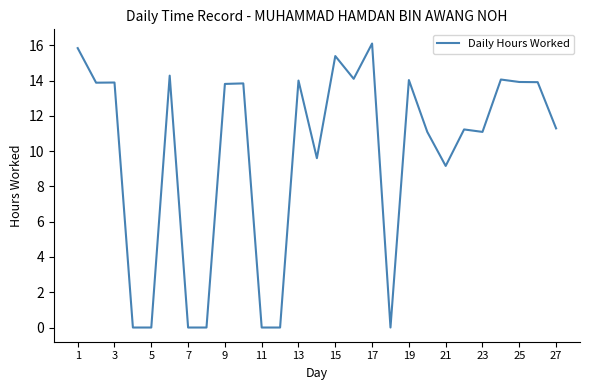

What is the maximum value shown in the chart?

16.1